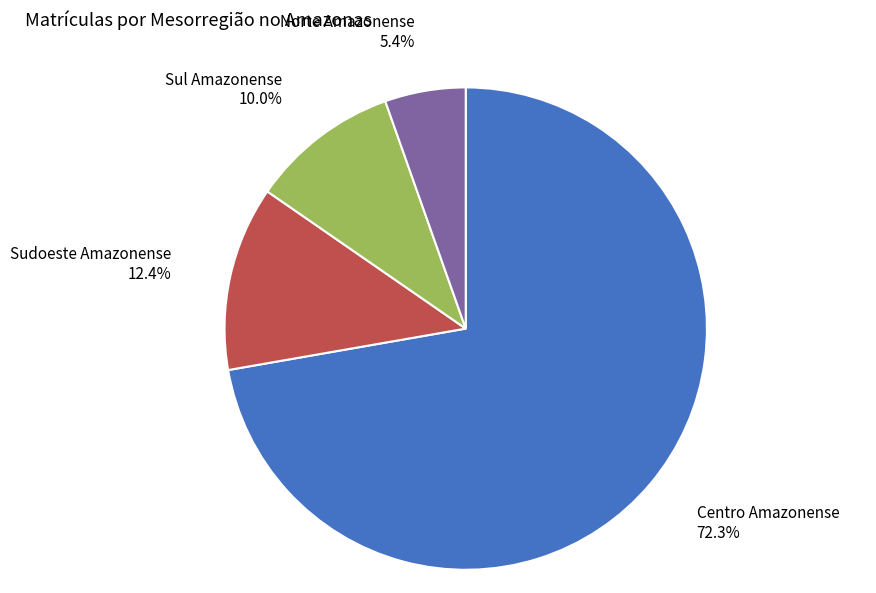

Is it true that Norte Amazonense is 1% of the pie?

False